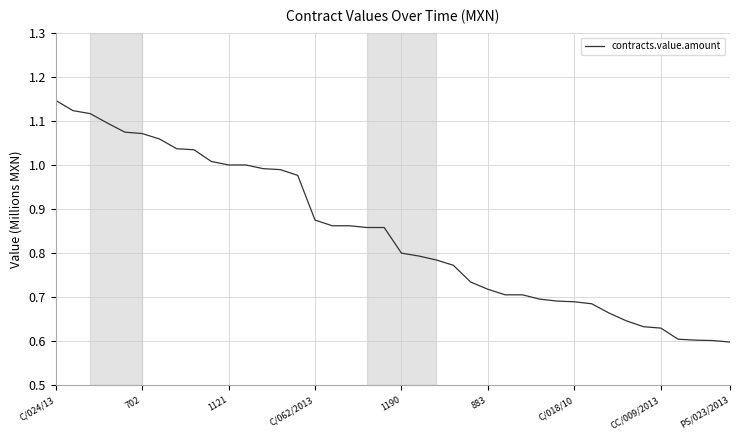

Count the number of data series in this chart.

1